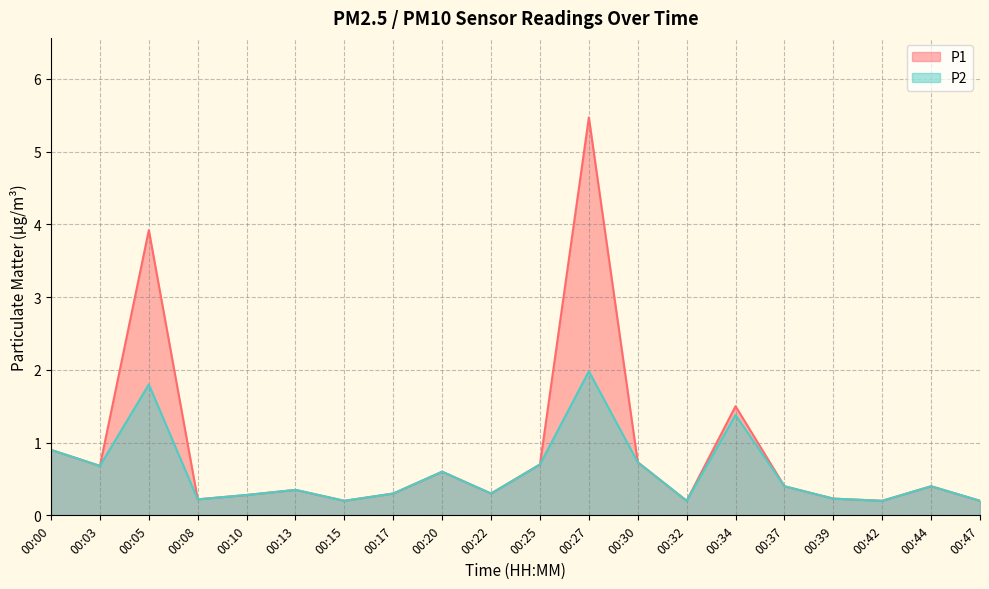

True or false: P2 and P1 intersect in this chart.

False